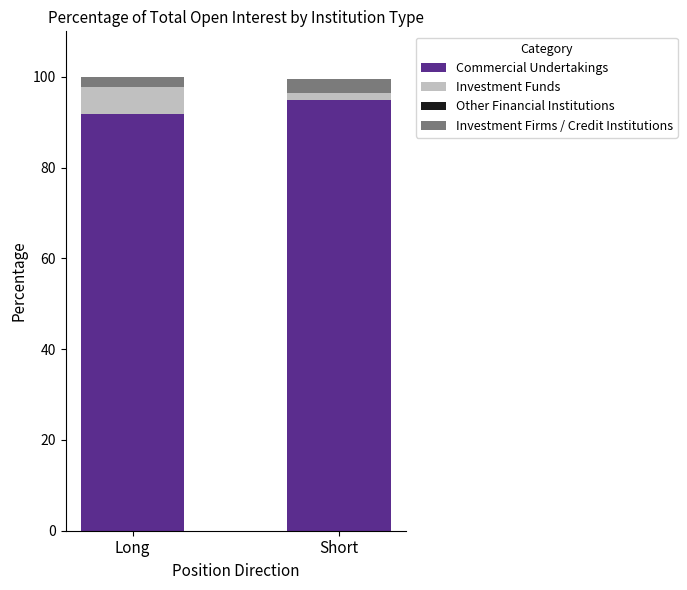

Reading left to right, transcribe the values for Commercial Undertakings.

91.9	94.9